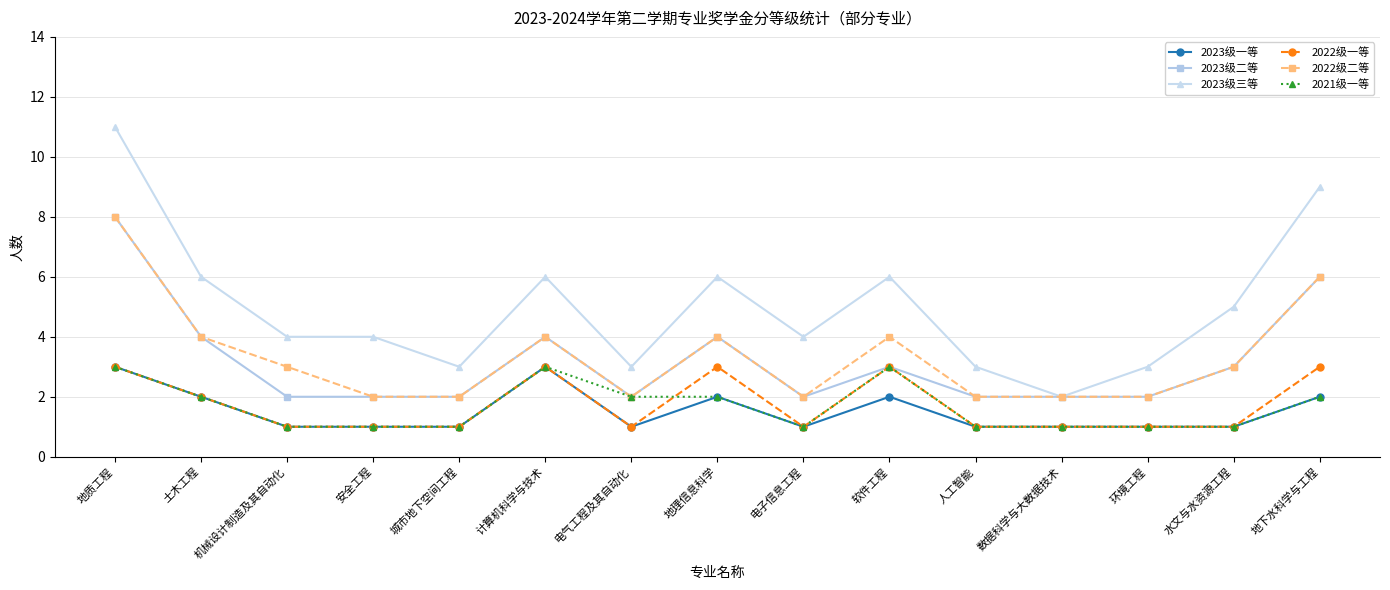

True or false: 2022级一等 and 2022级二等 cross at least once.

False